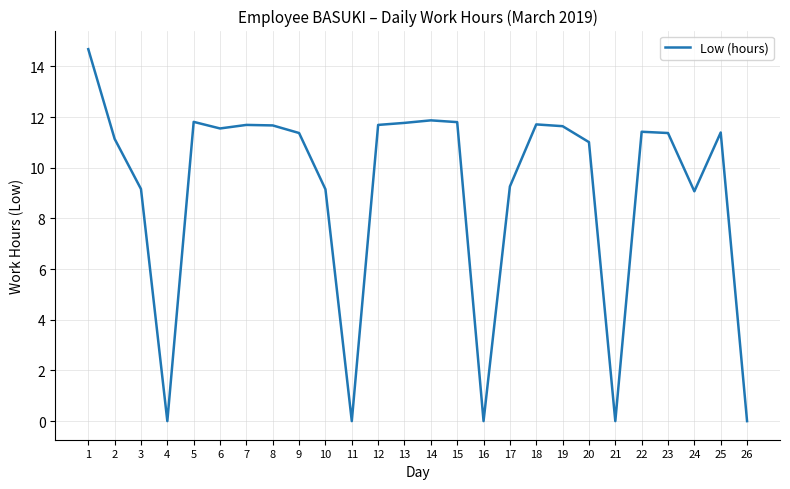

The value at 1 is 22.5. True or false?

False